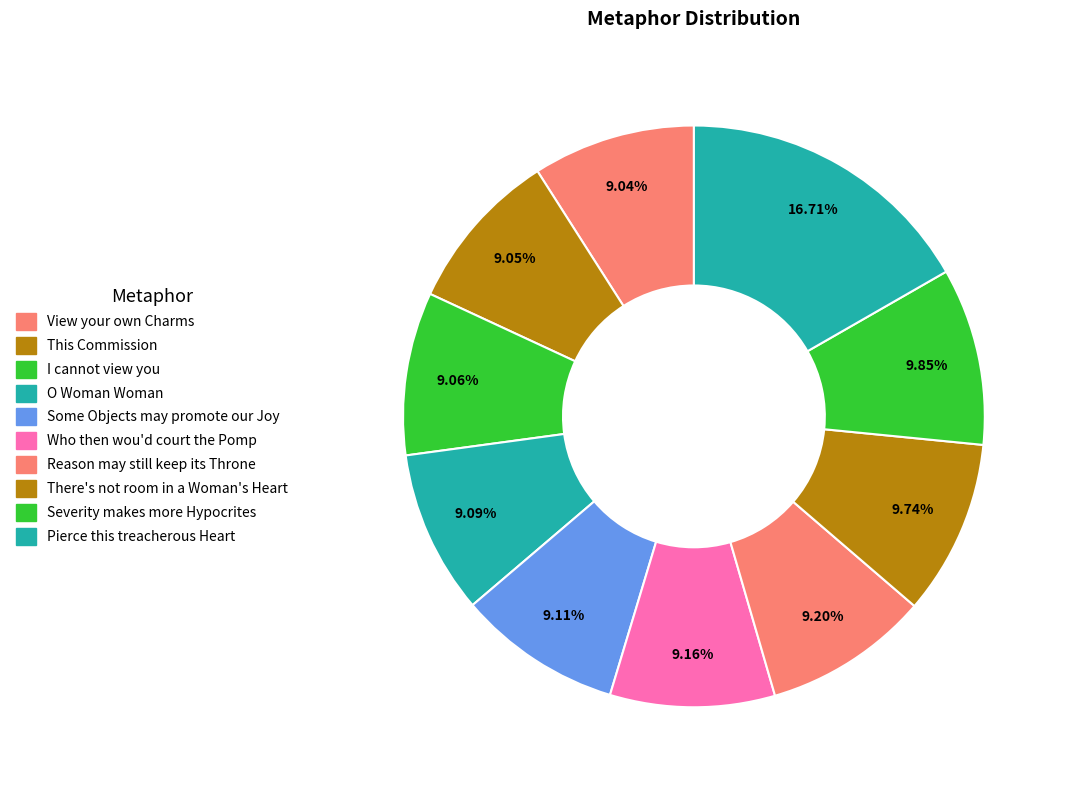

True or false: Reason may still keep its Throne accounts for 14% of the total.

False